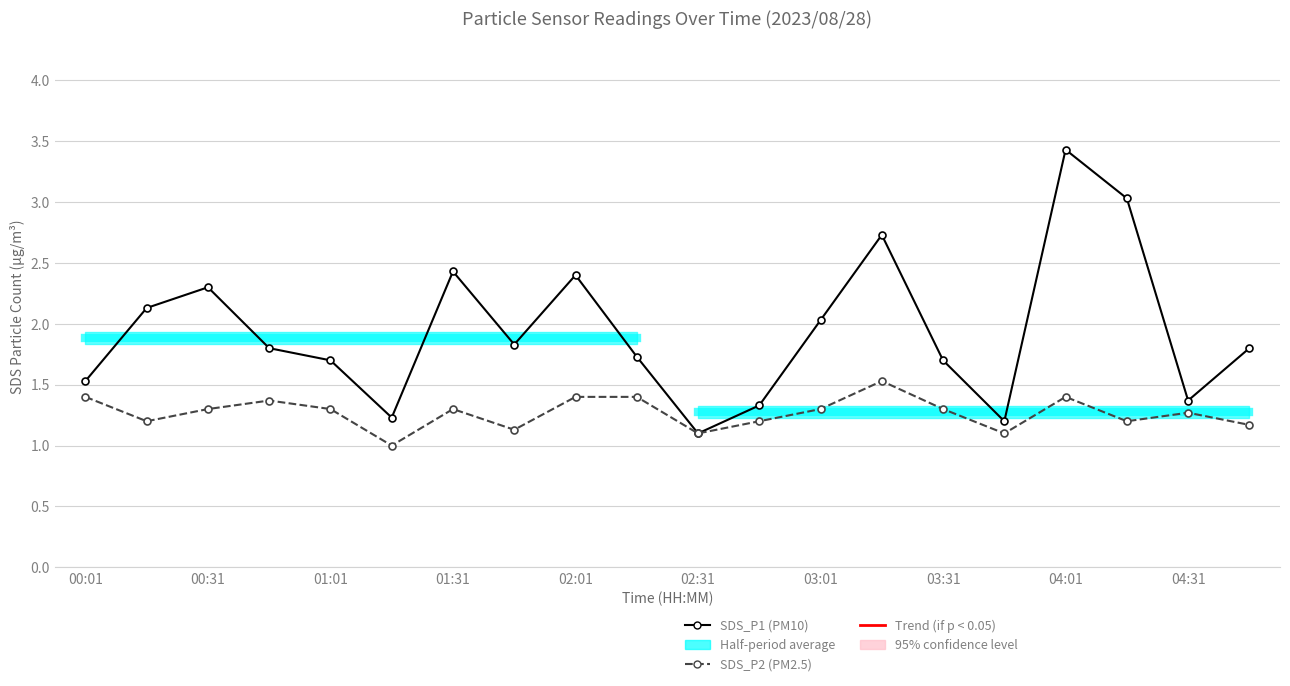

What is the sum of all SDS_P2 (PM2.5) values?

25.4